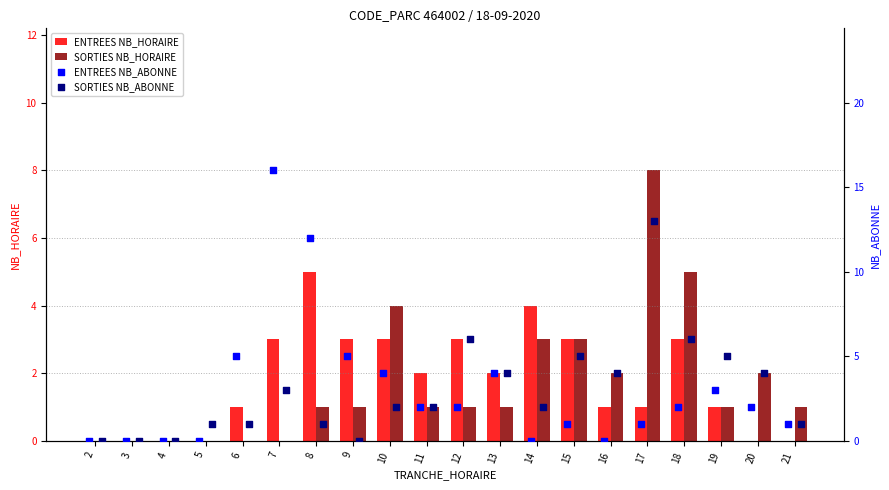

Which series reaches the maximum Y coordinate?

ENTREES NB_ABONNE